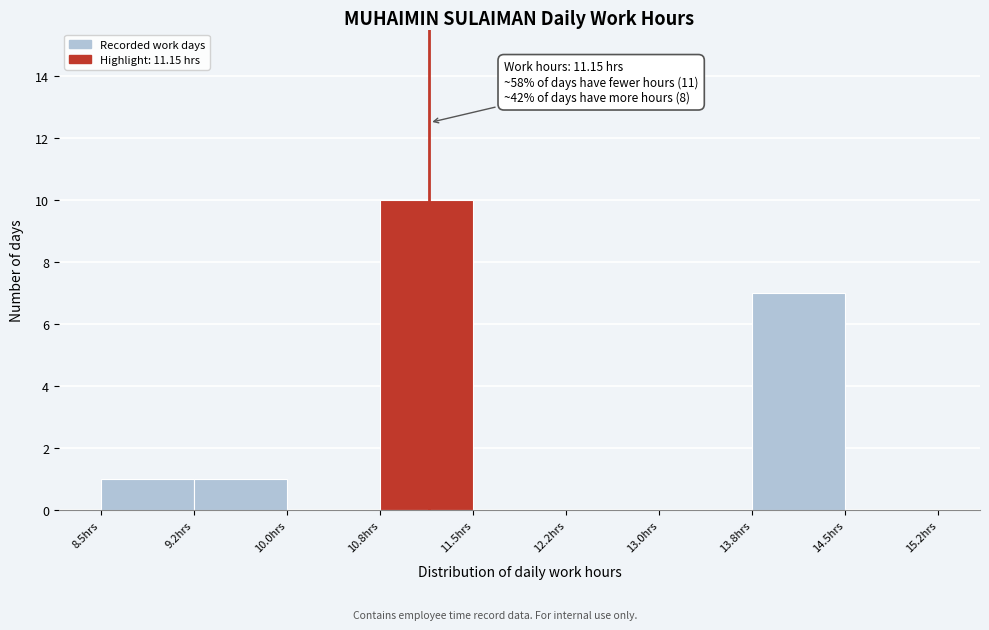

Which range on the x-axis has the tallest bar?

10.75 to 11.50